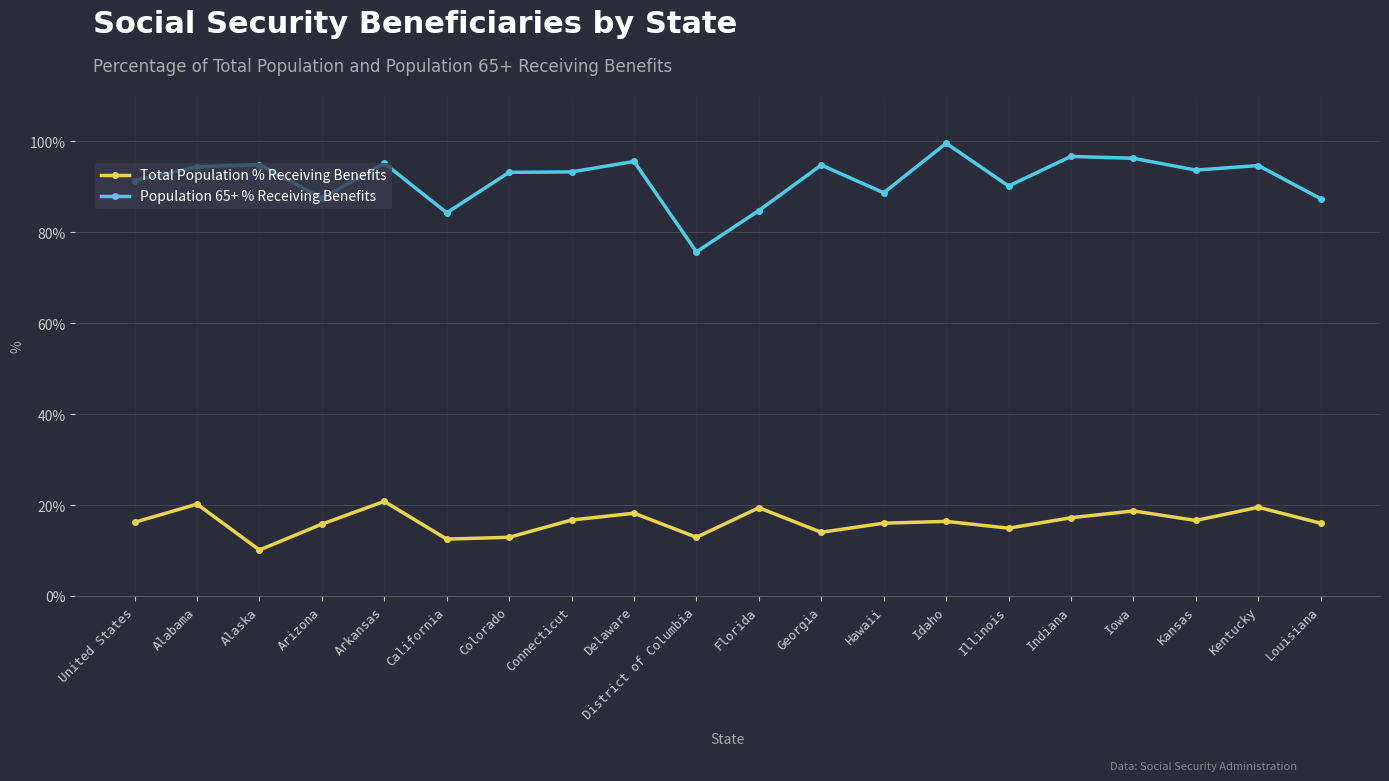

Which series has the widest spread of values?

Population 65+ % Receiving Benefits